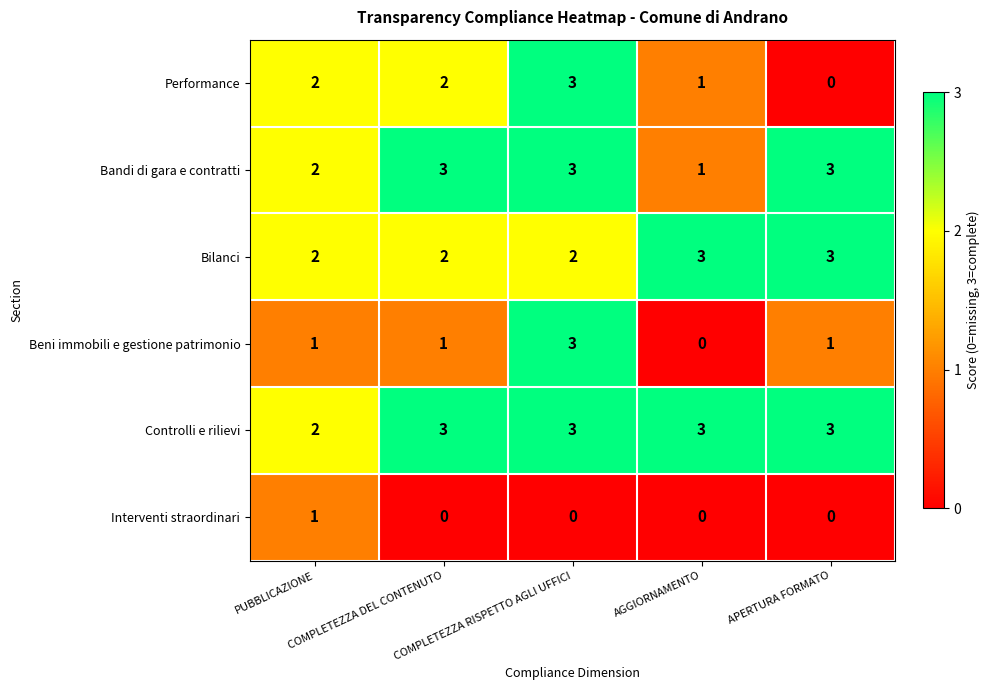

At how many categories does at least one series exceed 0?

5